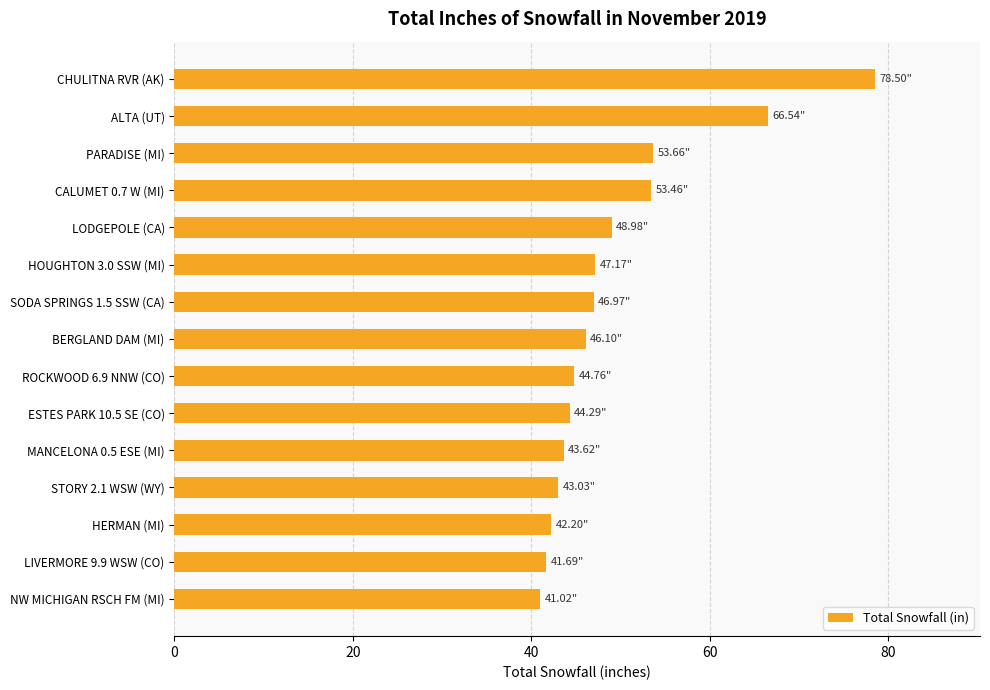

At which category does the chart reach its peak across all series?

CHULITNA RVR (AK)